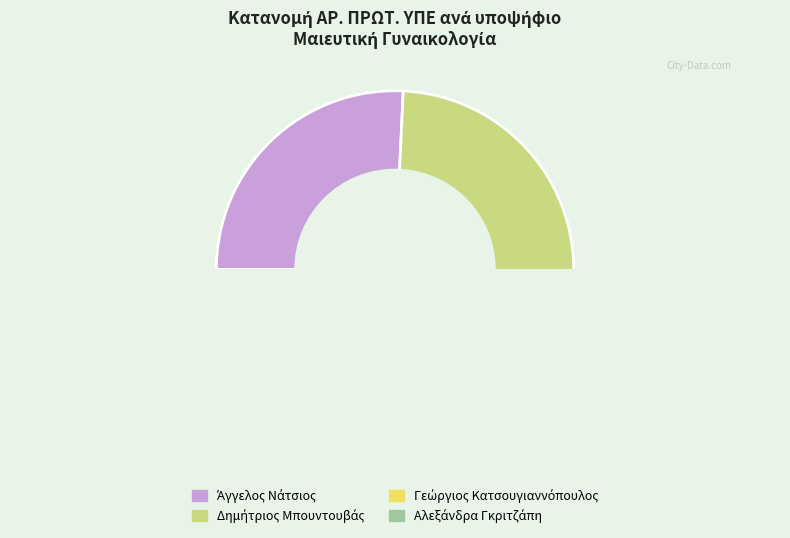

To the nearest percent, what is the average slice percentage?

25%